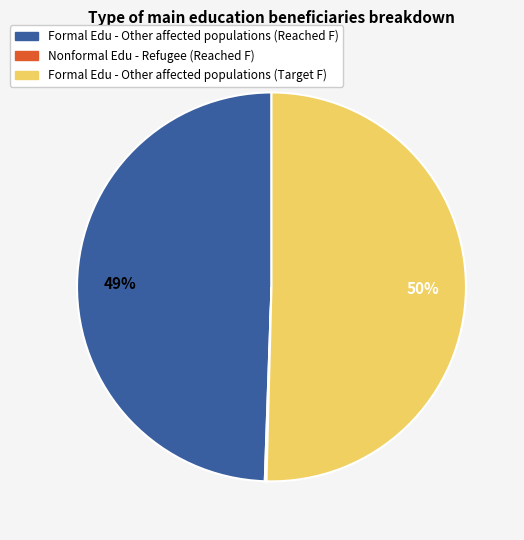

Is there a majority slice in this chart?

Yes